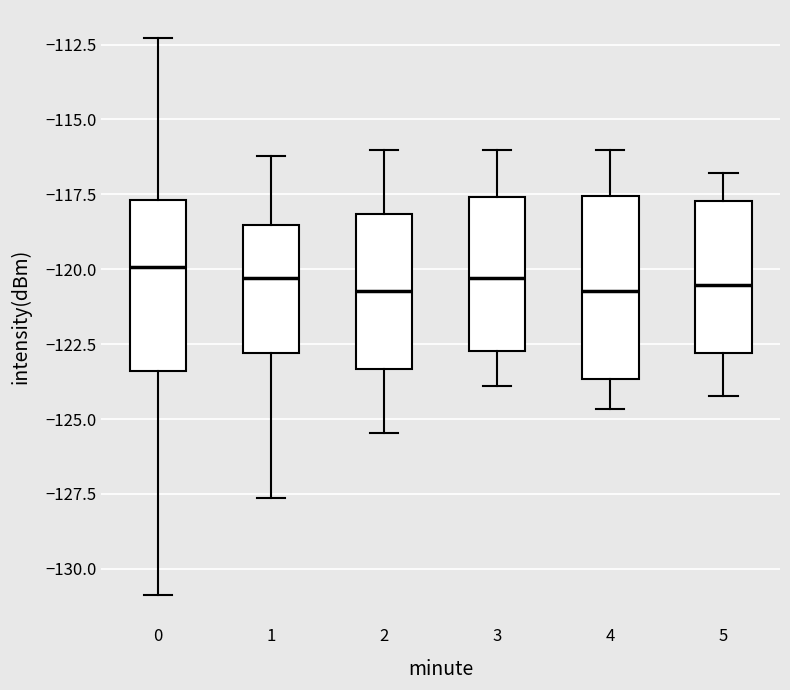

Where does the upper whisker of the box at x = 0 end on the y-axis? The values are not printed on the chart, so give them approximately, as read against the axis.

-112.5